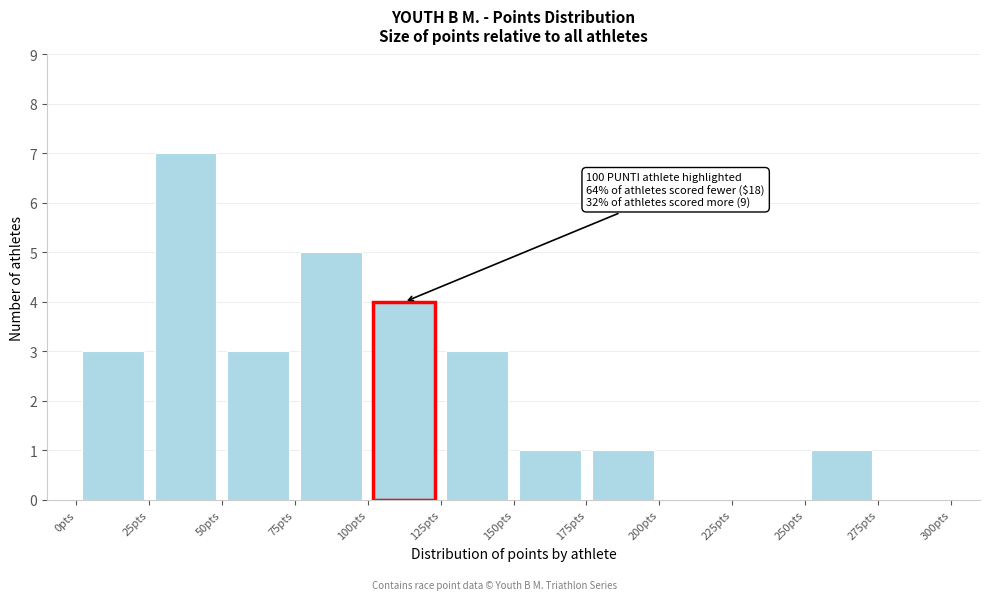

Which range on the x-axis has the tallest bar?

25 to 50